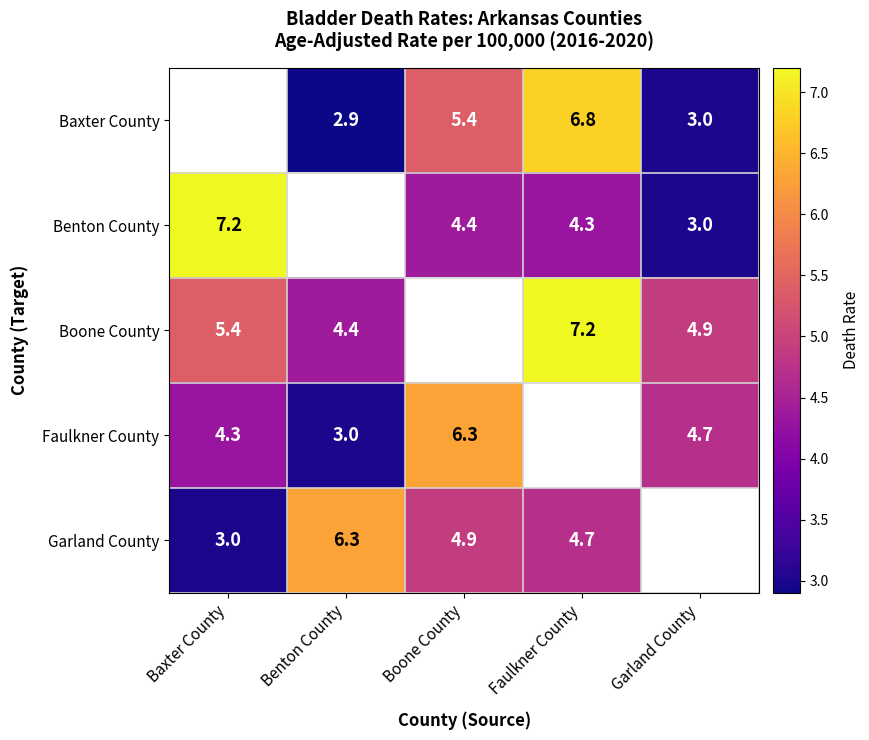

What is the difference between the Faulkner County values at Boone County and Benton County?

3.3